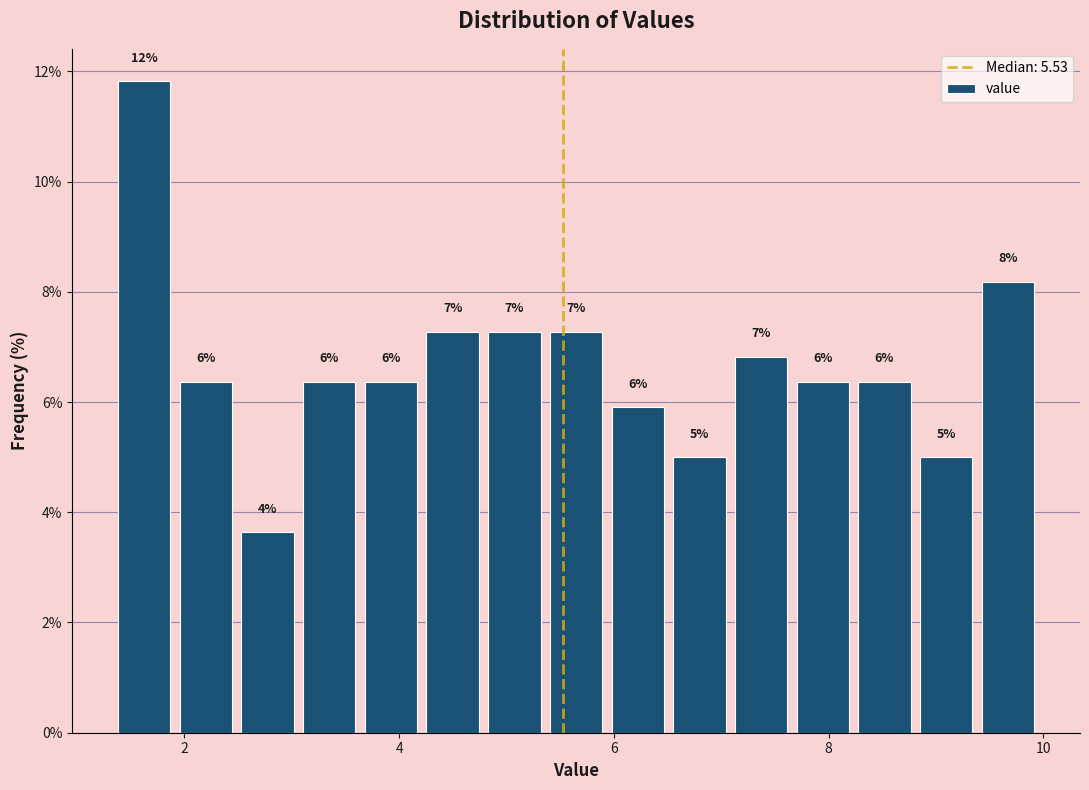

Around what value on the x-axis is the tallest bar? Give the approximate position of its centre, as read against the axis.

1.6